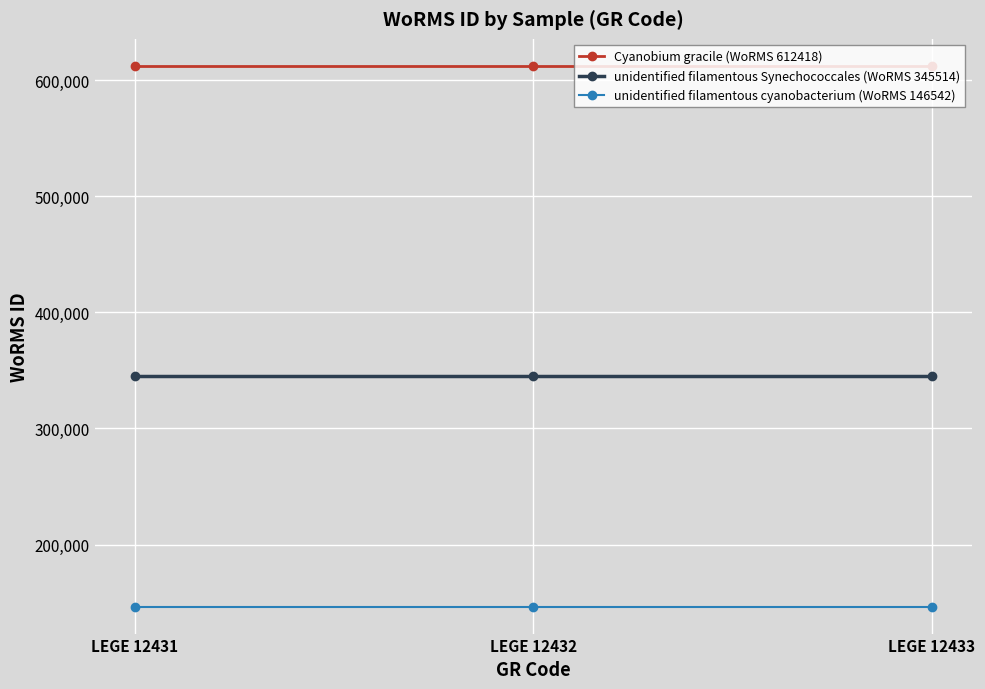

What is the sum of the unidentified filamentous cyanobacterium (WoRMS 146542) values at LEGE 12433 and LEGE 12432?

293084